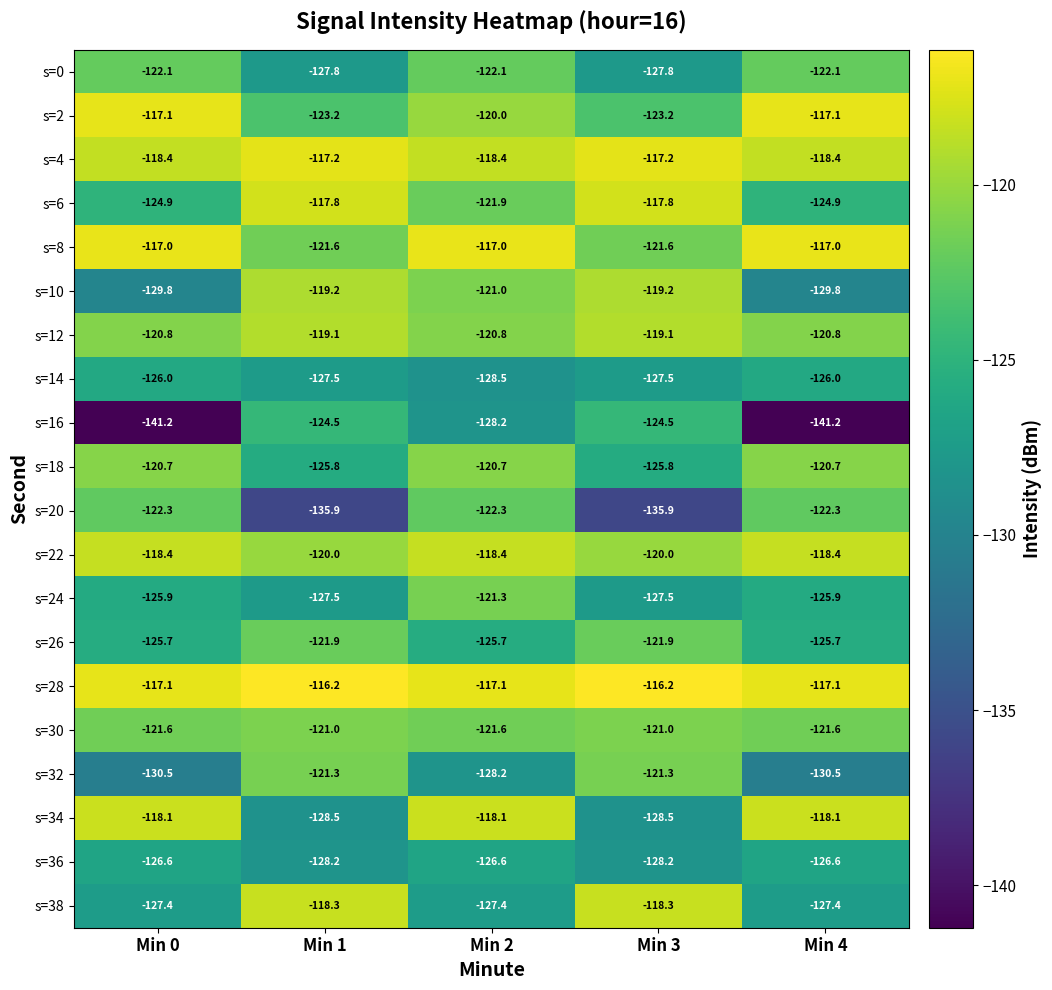

The value of s=30 at Min 4 is -121.6. True or false?

True